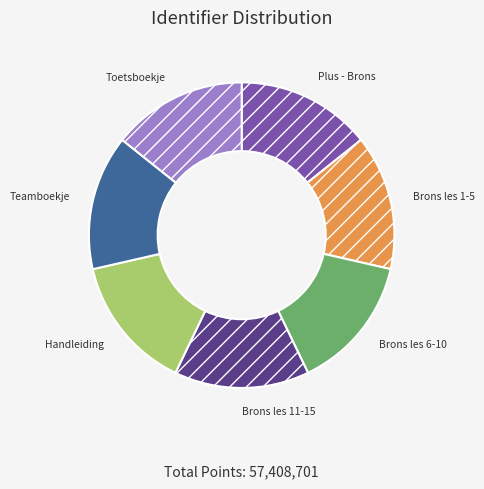

True or false: Toetsboekje accounts for 14% of the total.

True